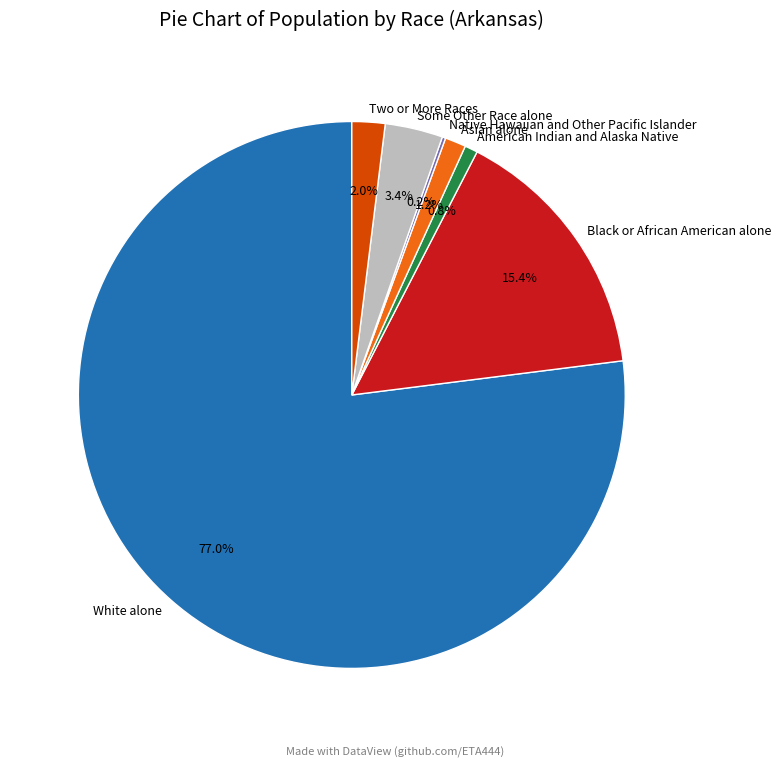

Does any single category account for the majority?

Yes